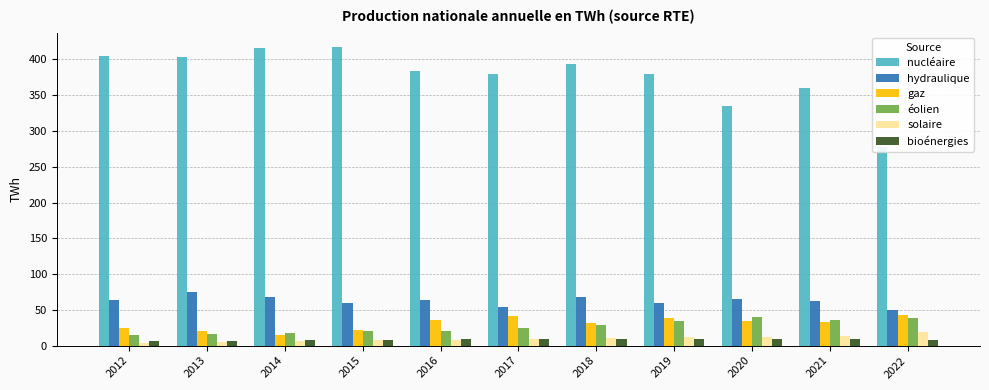

The nucléaire series shows 379.1 at 2017. True or false?

True